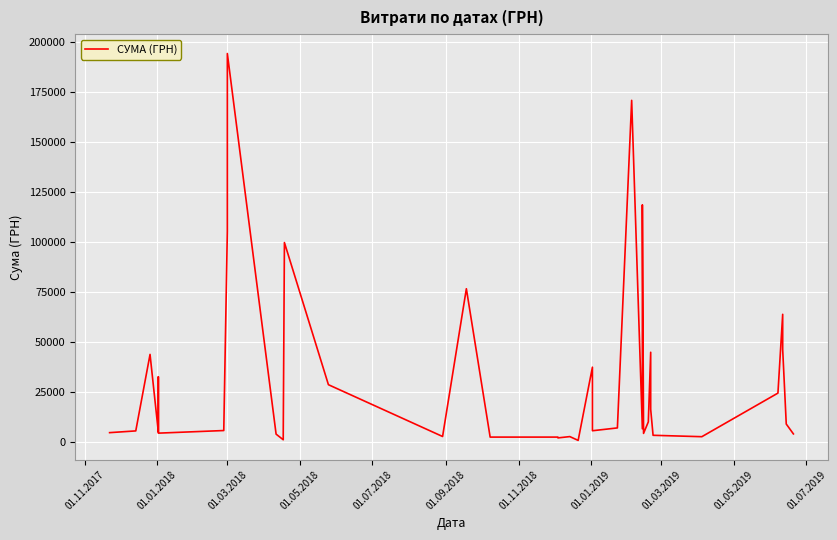

Count the number of categories in the chart.

40